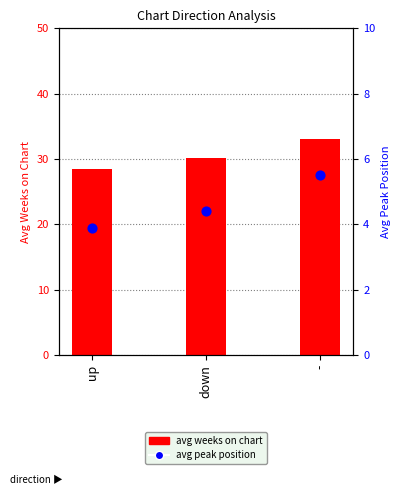

Which series has the largest total across all categories?

avg weeks on chart